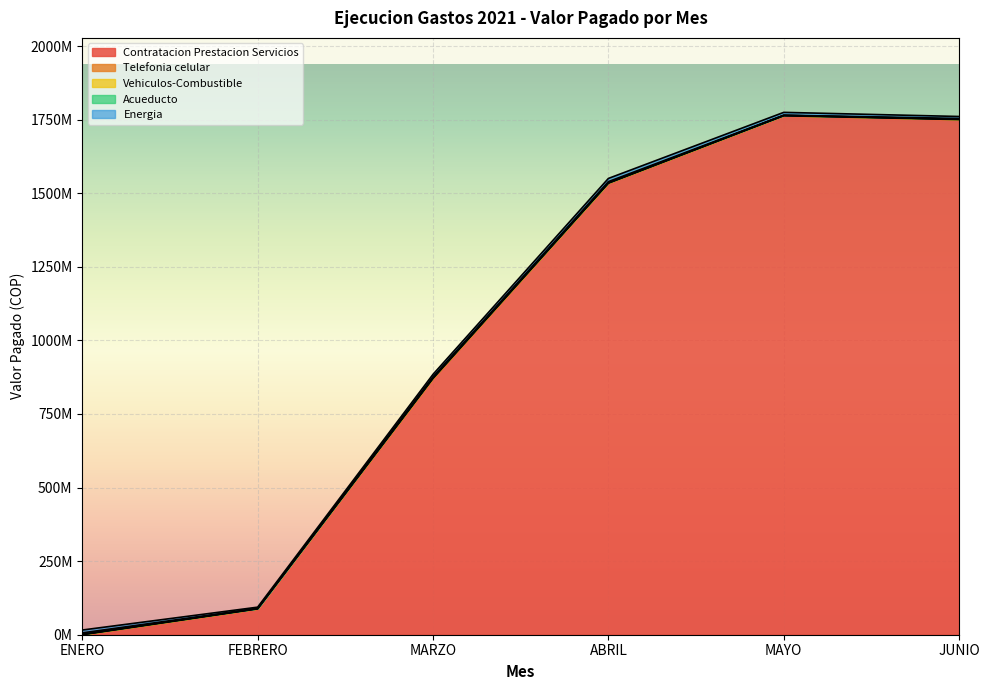

How many lines are shown in the chart?

5